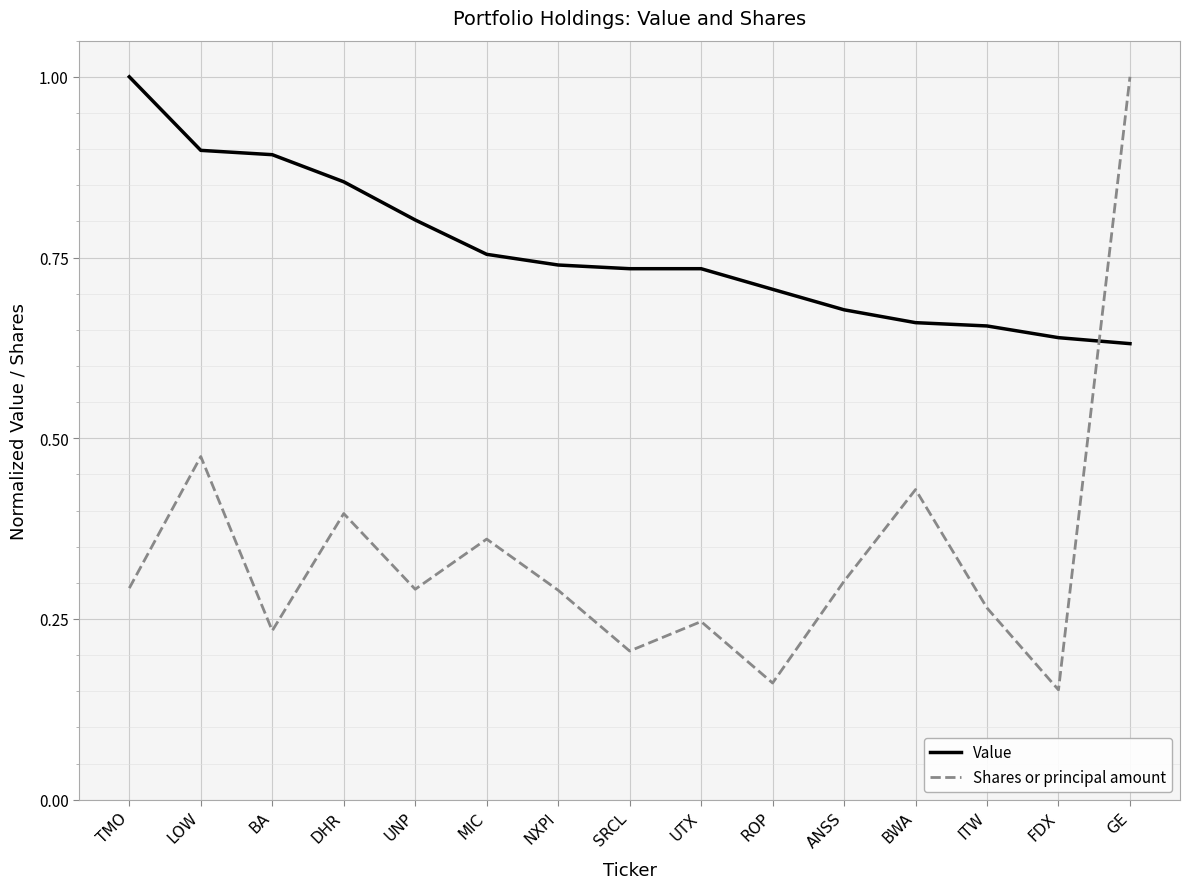

At which category is the sum across all series the highest?

GE